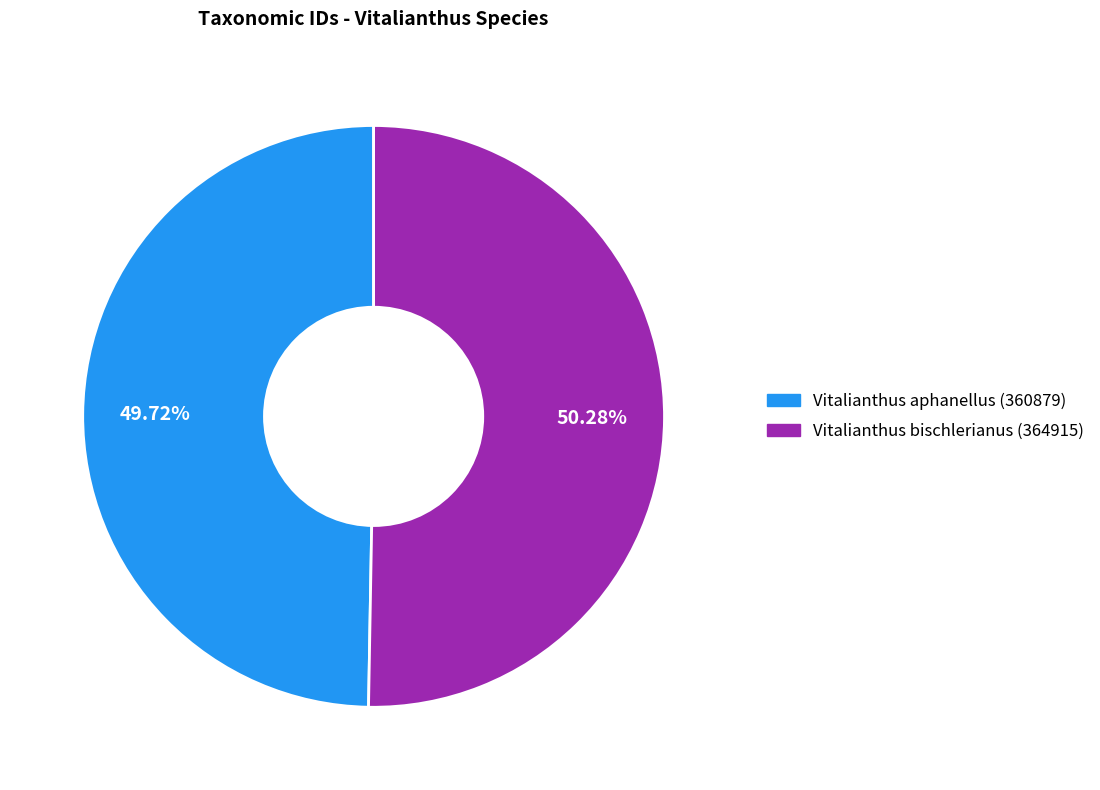

Approximately how many times larger is the value at Vitalianthus aphanellus (360879) compared to Vitalianthus bischlerianus (364915)?

1.0